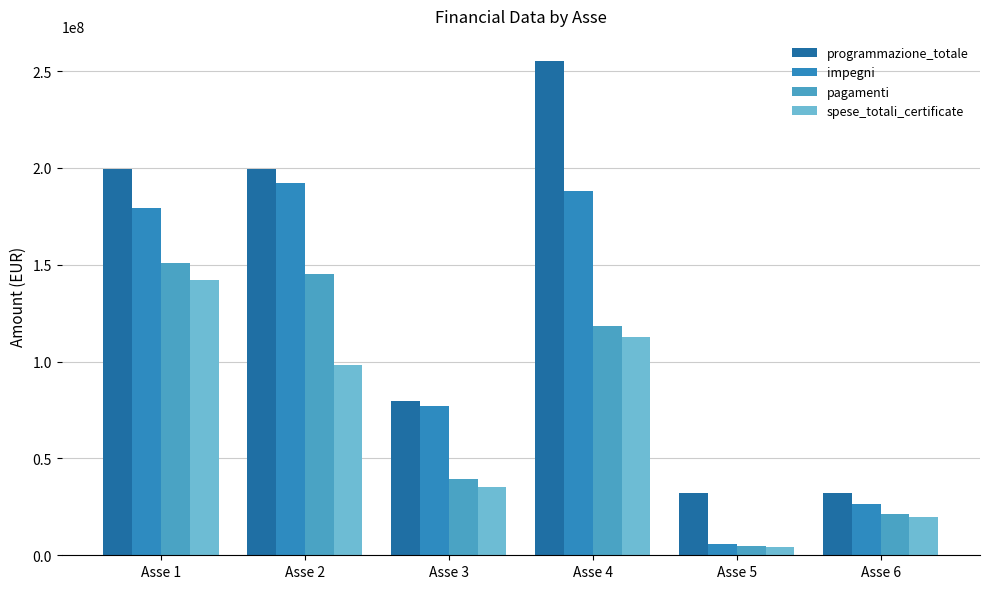

Reading left to right, transcribe all the data shown in this chart.

programmazione_totale: Asse 1=199500000	Asse 2=199500000	Asse 3=79800000	Asse 4=255360000	Asse 5=31920000	Asse 6=31920000
impegni: Asse 1=179021556	Asse 2=192253666	Asse 3=77275296	Asse 4=188143391	Asse 5=6032397	Asse 6=26263450
pagamenti: Asse 1=151067966	Asse 2=145262968	Asse 3=39185483	Asse 4=118383408	Asse 5=5020604	Asse 6=21505387
spese_totali_certificate: Asse 1=141865550	Asse 2=98257187	Asse 3=35049183	Asse 4=112515478	Asse 5=4150723	Asse 6=19760532